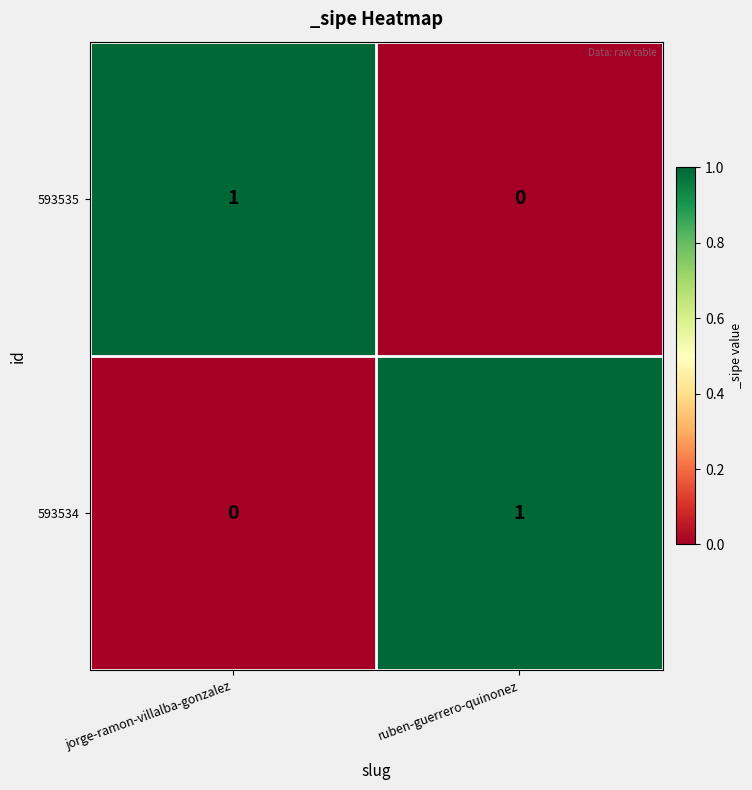

The value of 593535 at jorge-ramon-villalba-gonzalez is 0. True or false?

False